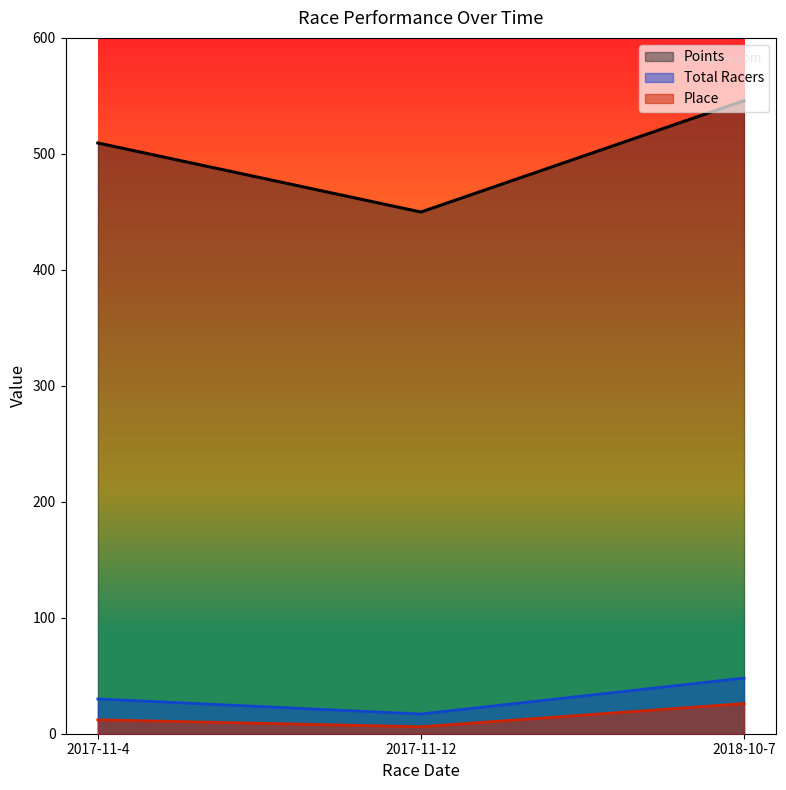

What is the minimum value shown in the chart?

6.0